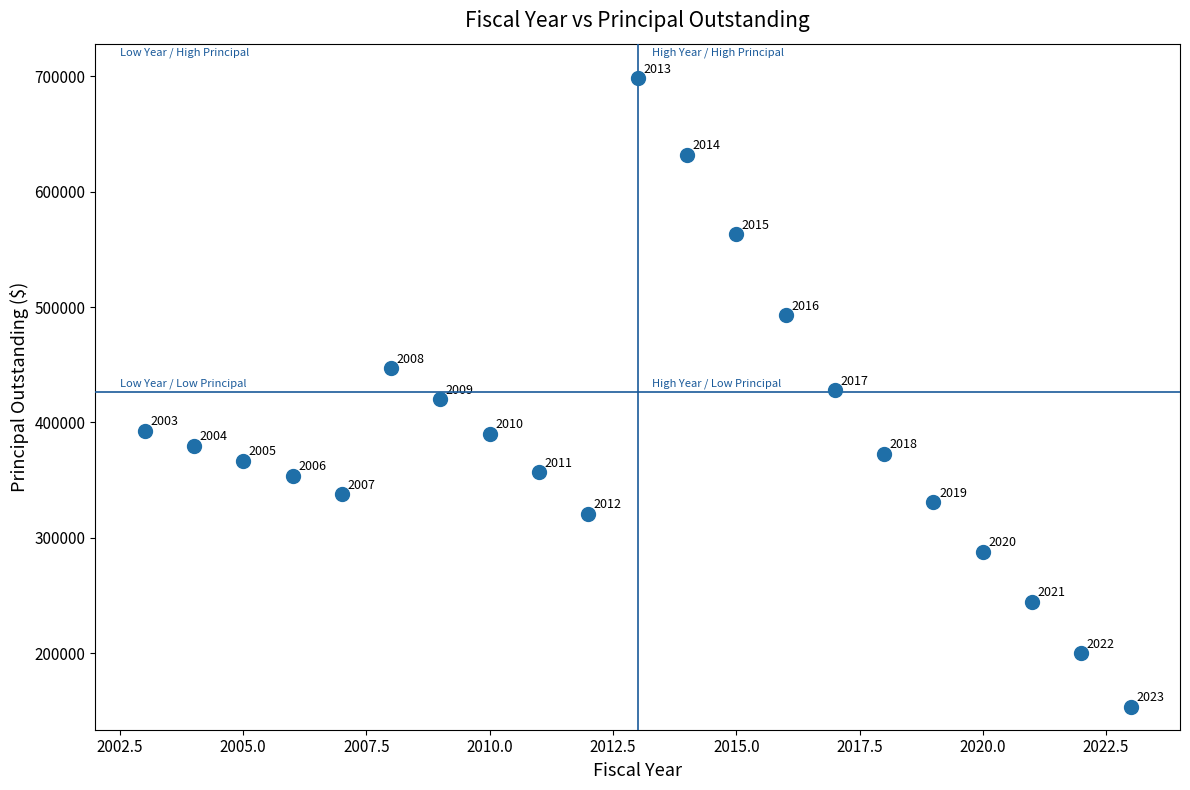

What Y value in the scatter plot is closest to 426000?

428000